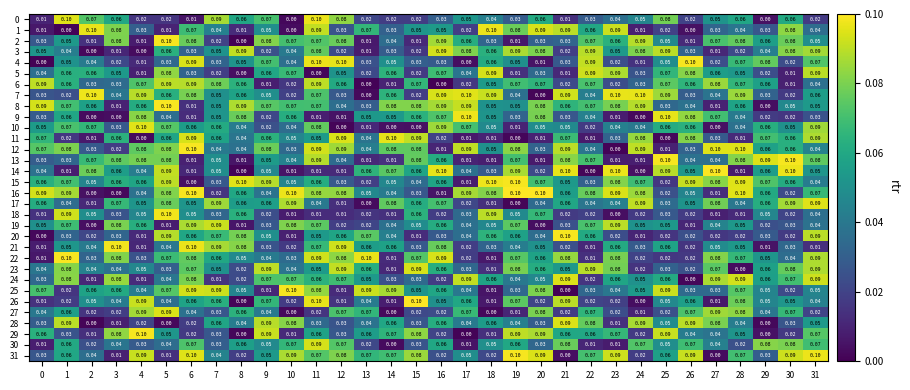

What is the total value across all series at 24?

1.4